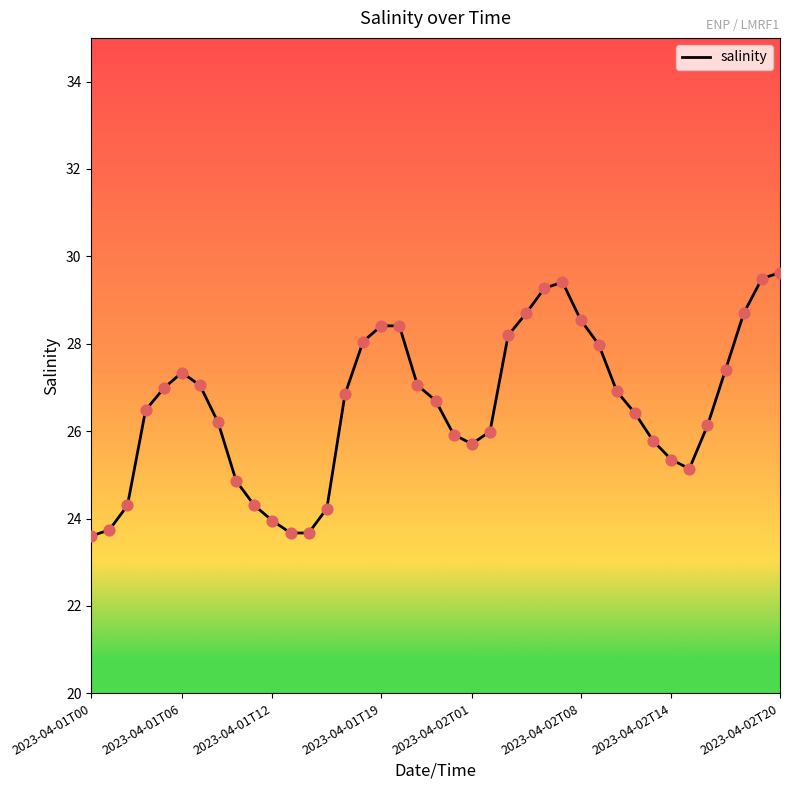

What is the difference between the maximum and minimum values?

6.0